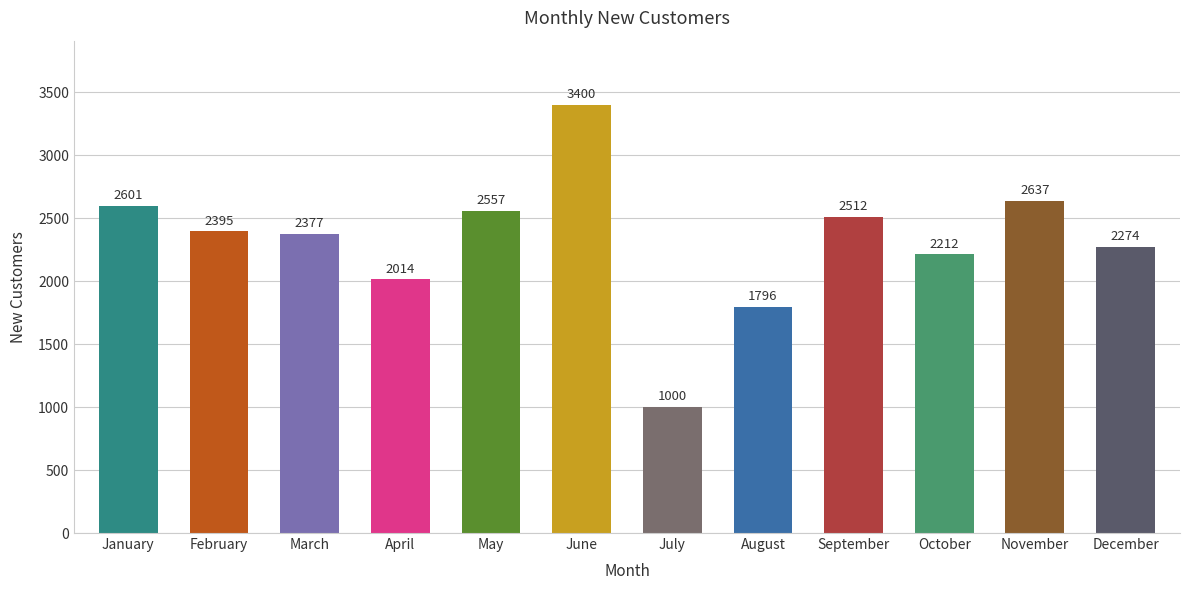

What is the sum of all values?

27775